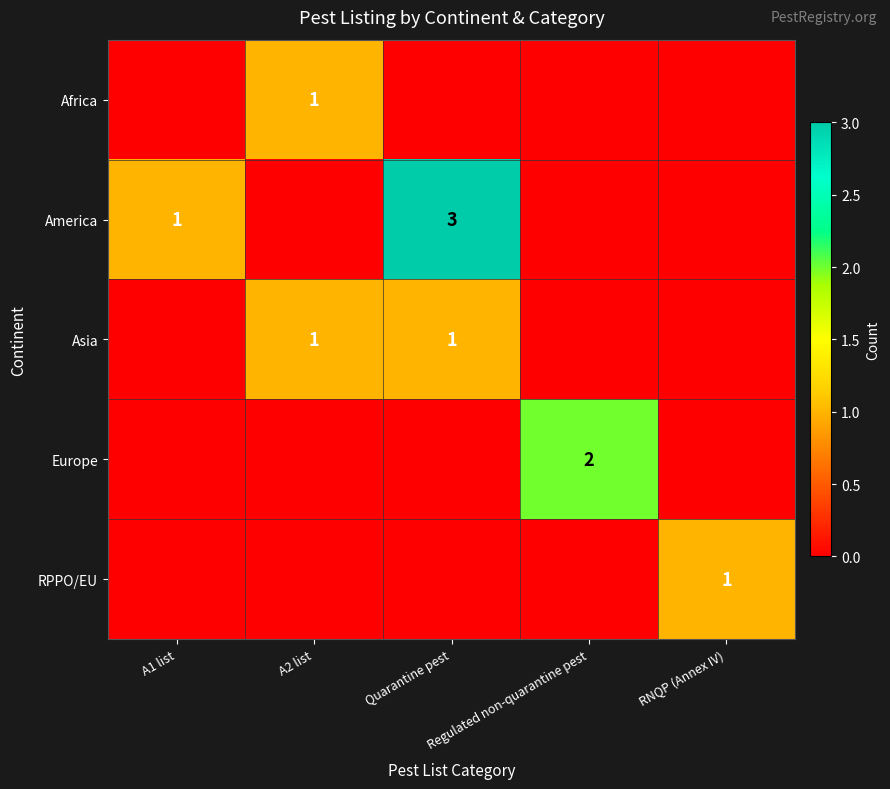

At how many categories does at least one series exceed 0?

5